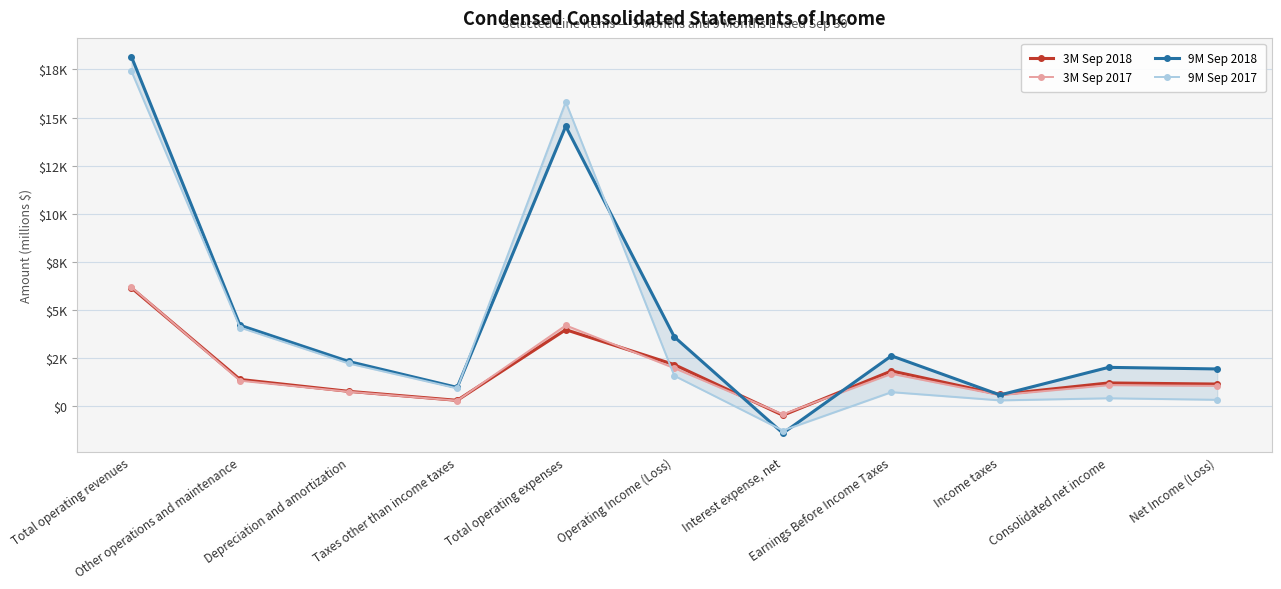

Which has a higher value, Interest expense, net or Operating Income (Loss)?

Operating Income (Loss)